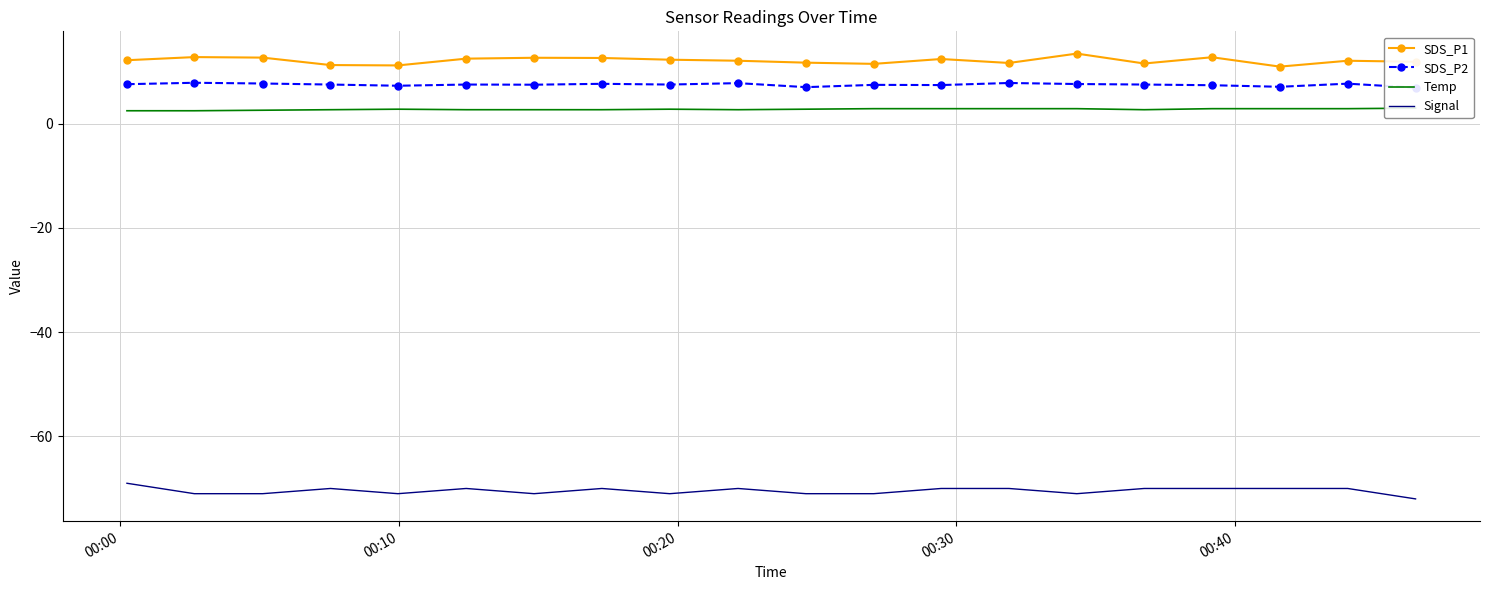

What is the highest value of the SDS_P1 series?

13.5